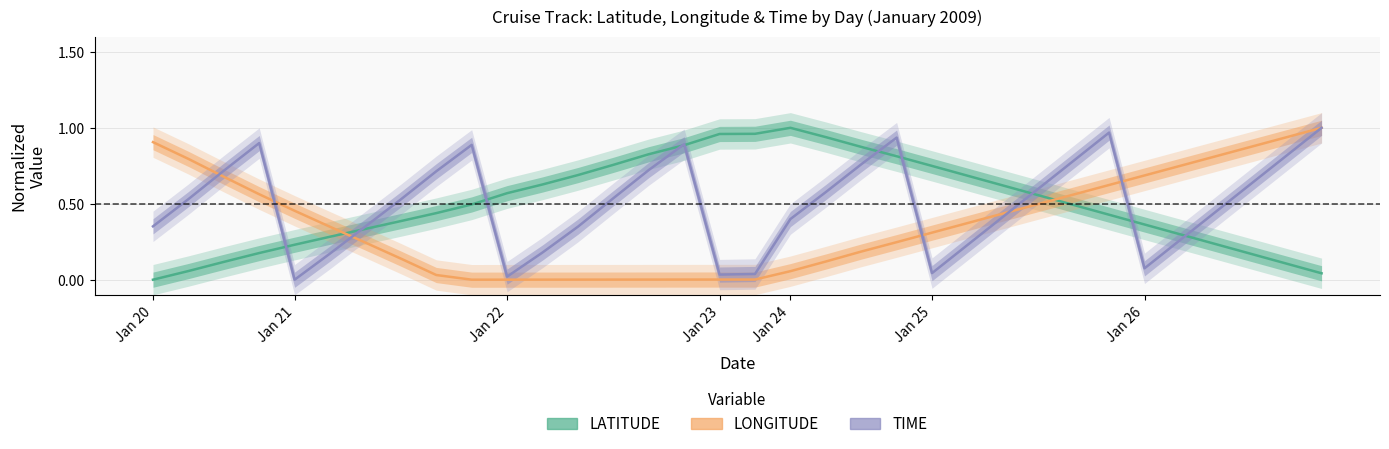

Is the value of TIME at 17 greater than the value of LONGITUDE at 9?

Yes